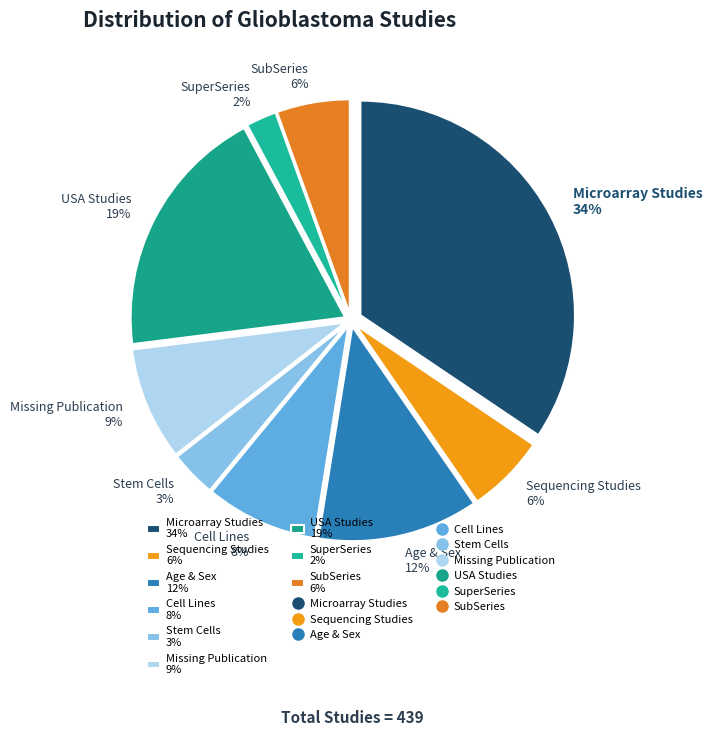

The Age & Sex 12% slice represents 12% of the pie. True or false?

True